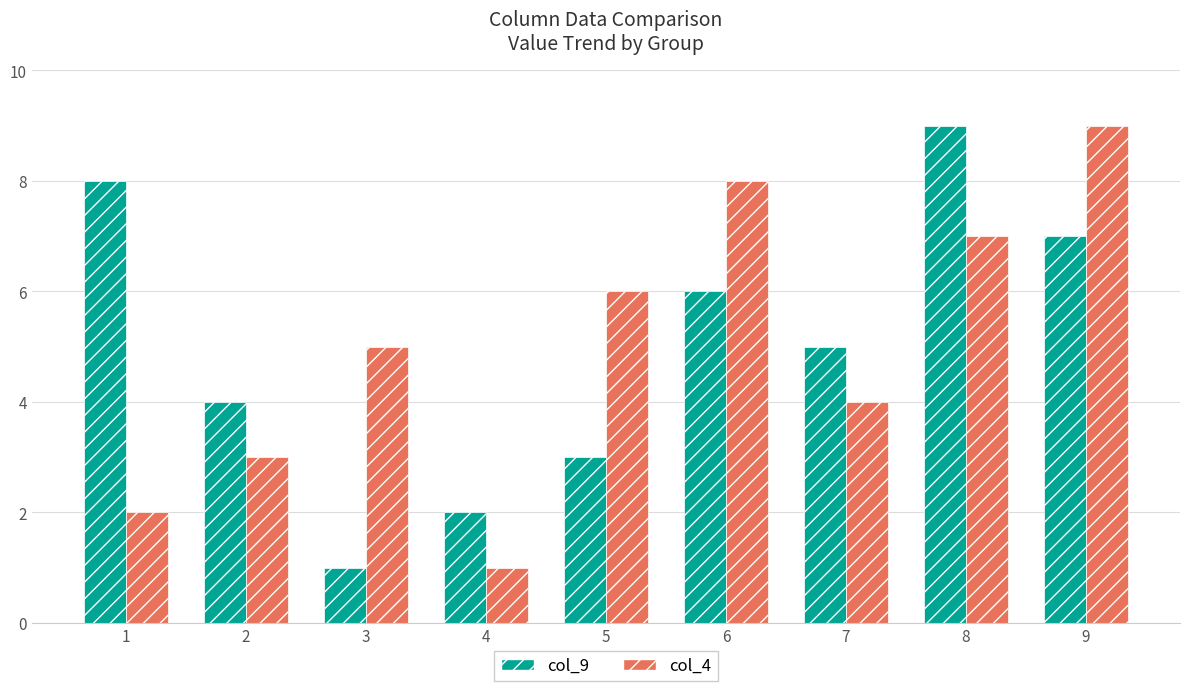

Is the value of col_4 at 1 greater than the value of col_9 at 5?

No